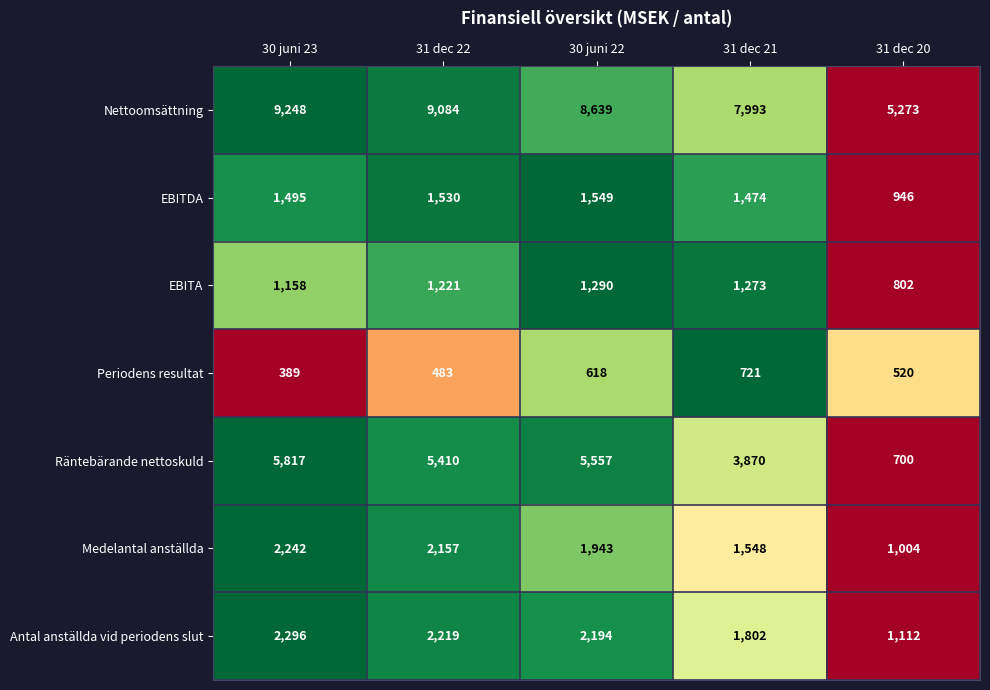

Count the Periodens resultat values in the range 483 to 618.

3